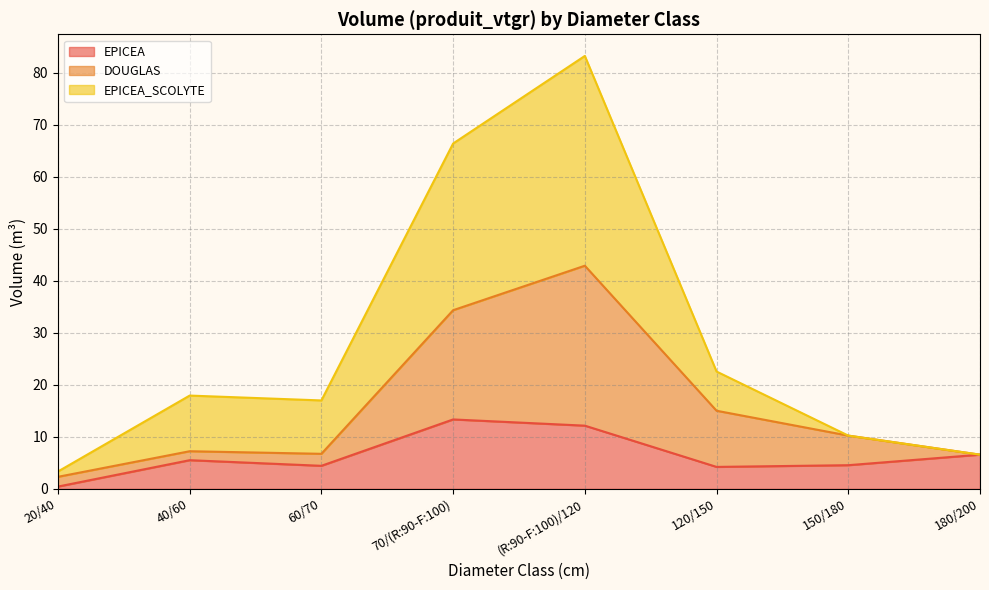

How many lines are shown in the chart?

3